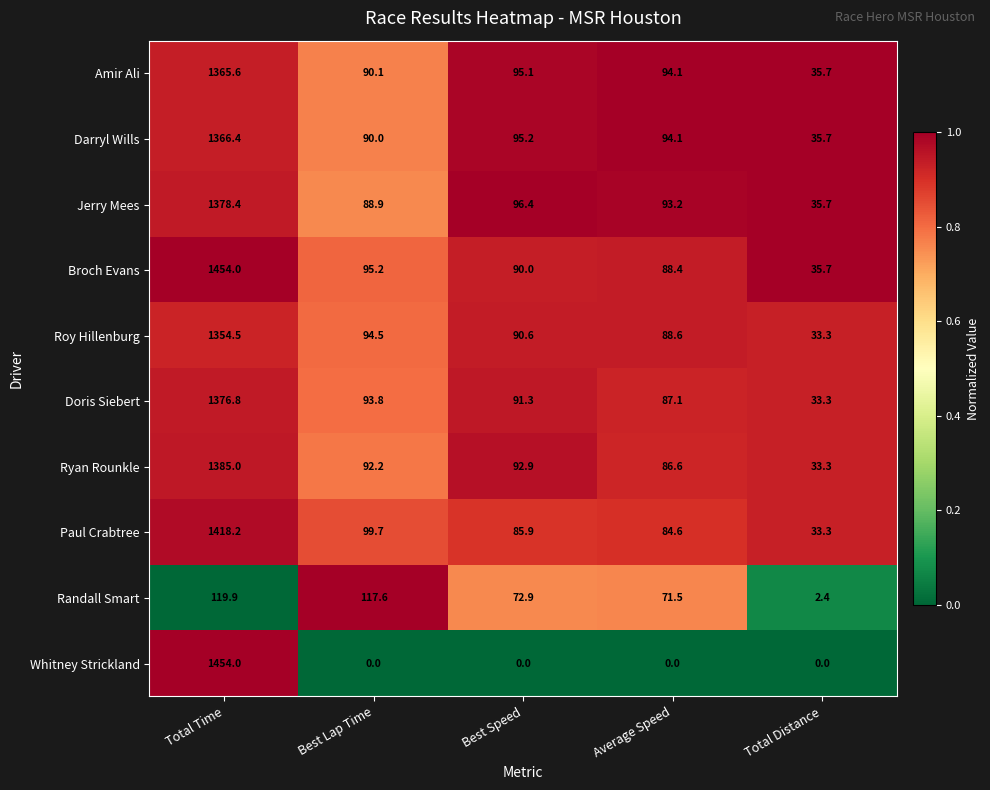

Which series changed the most between Total Time and Best Speed?

Whitney Strickland